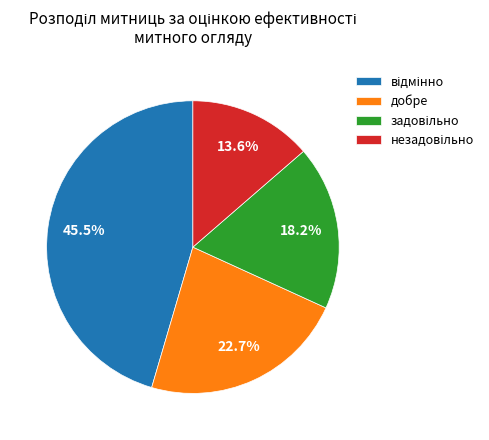

Does any single category account for the majority?

No